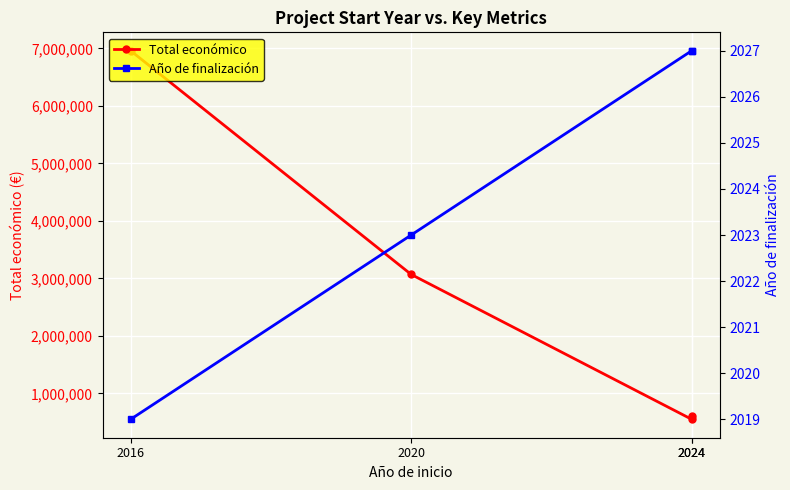

Count the number of categories in the chart.

4